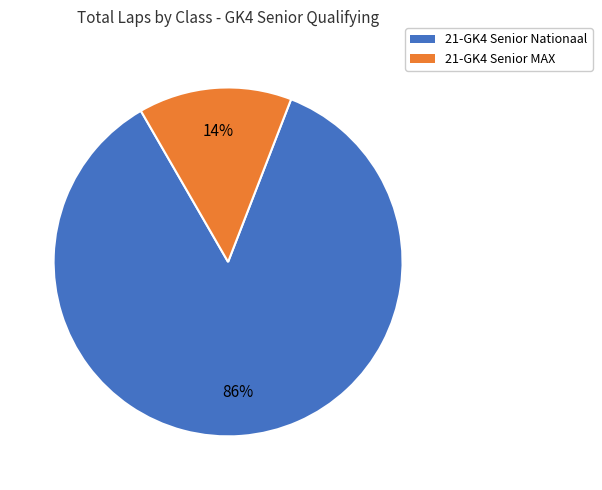

Does any single category account for the majority?

Yes